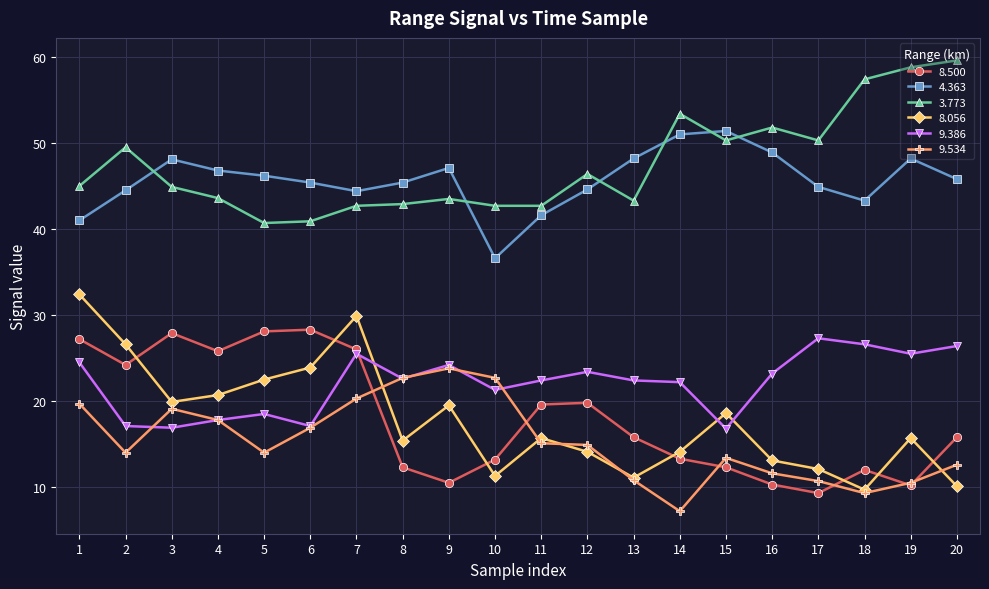

True or false: 8.500 and 8.056 cross at least once.

True